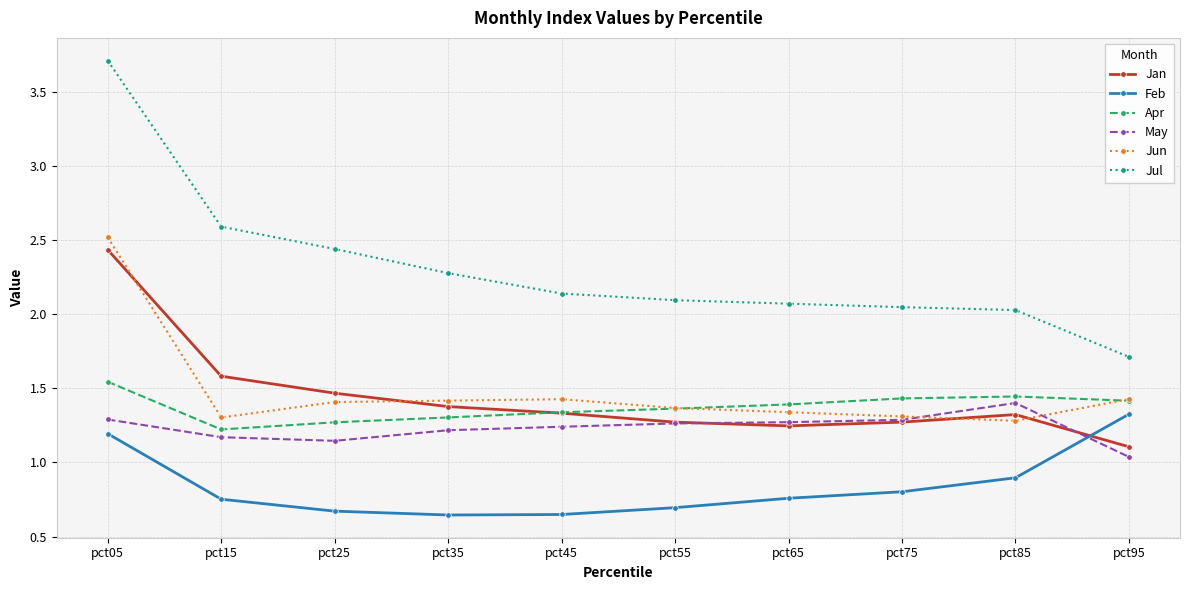

True or false: May has a value of 0.4 at pct25.

False